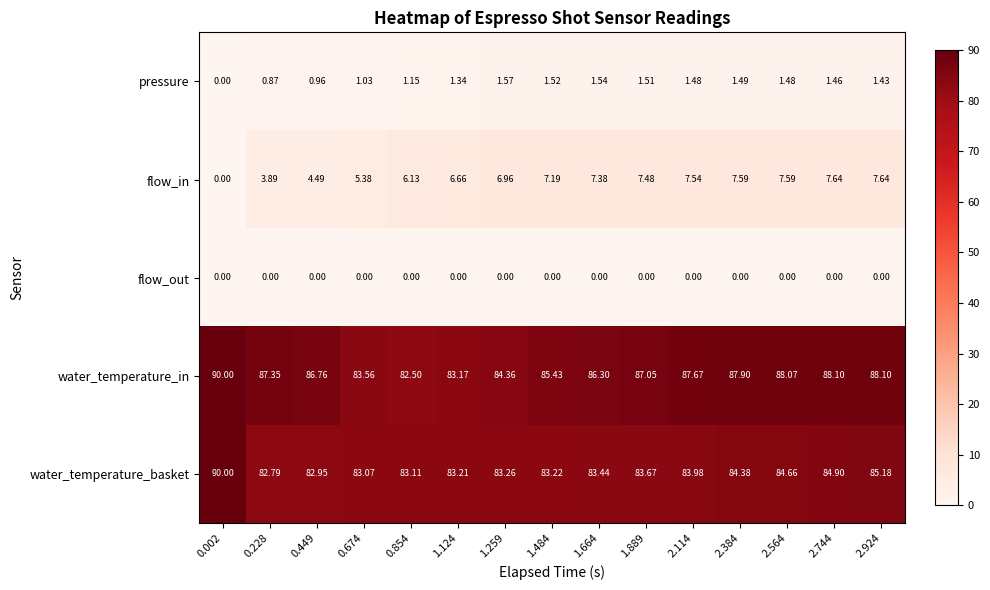

Which series changed the most between 1.124 and 1.484?

water_temperature_in